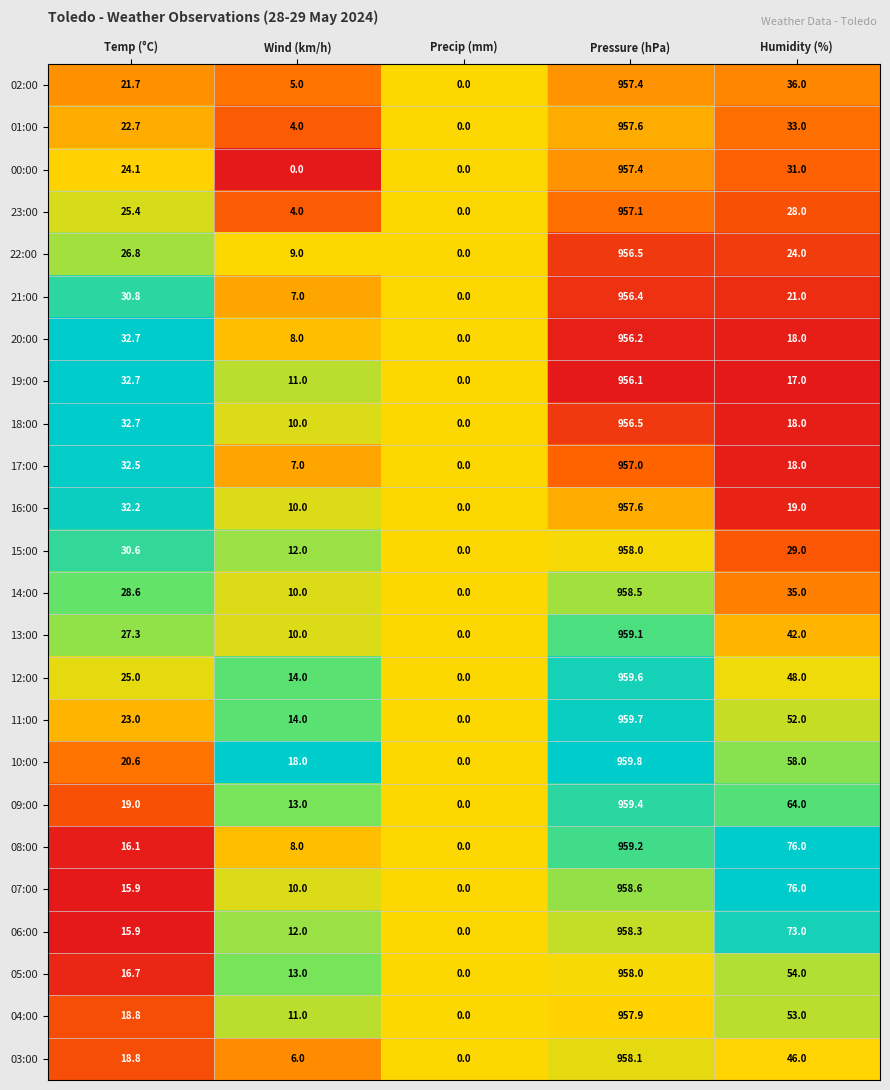

What is the sum of the 12:00 values at Temp (°C) and Pressure (hPa)?

984.6